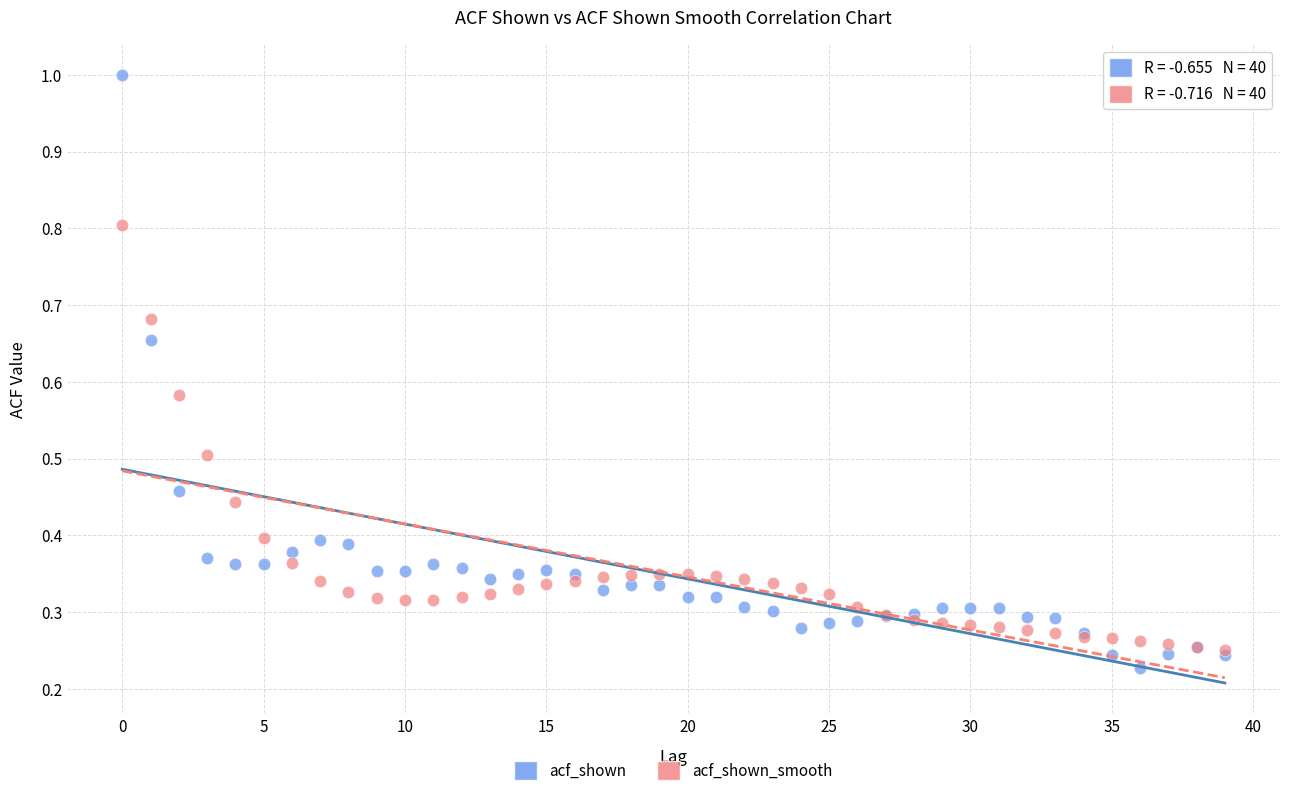

Which series contains the lowest Y value?

acf_shown